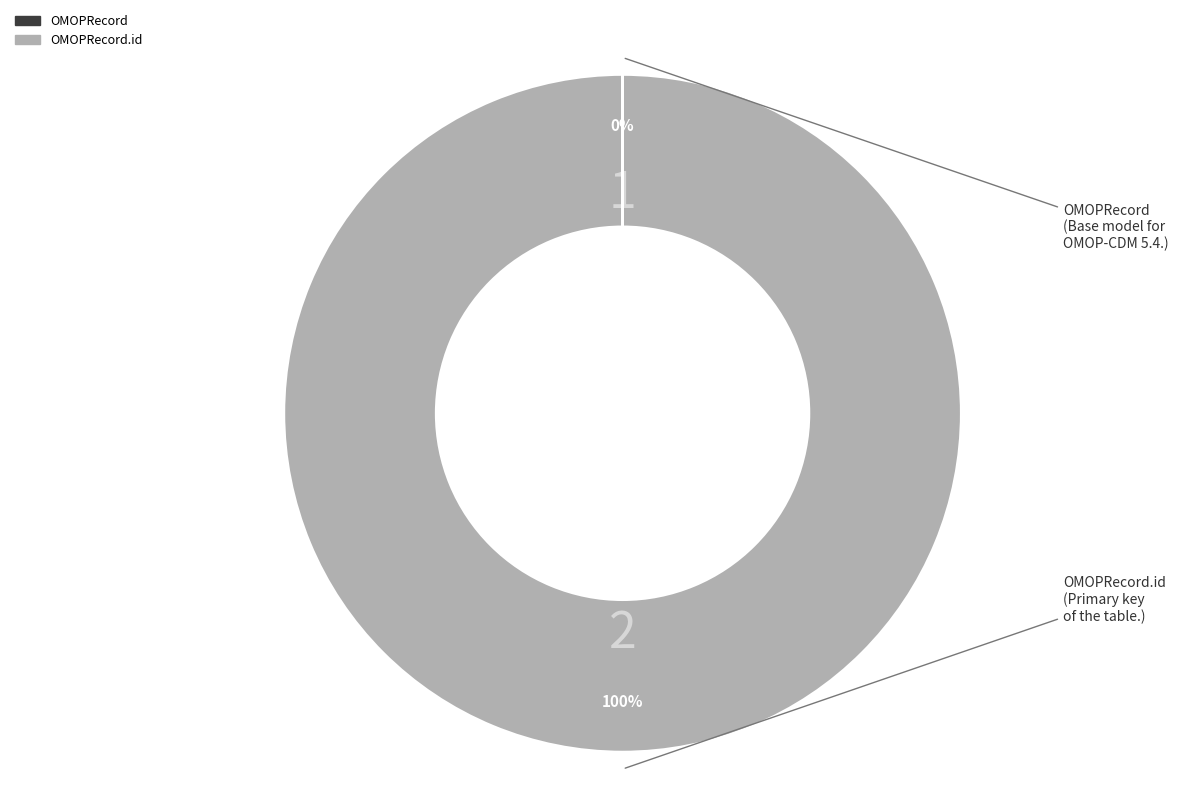

To the nearest percent, what is the difference between the largest and smallest slice percentages?

100%